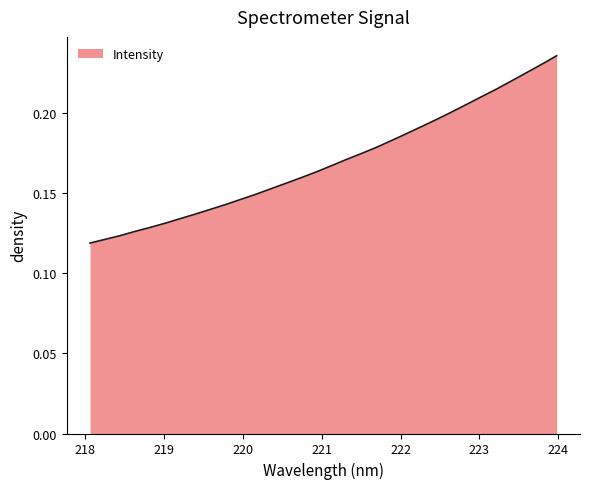

Is this an area chart (filled region under the line)?

Yes